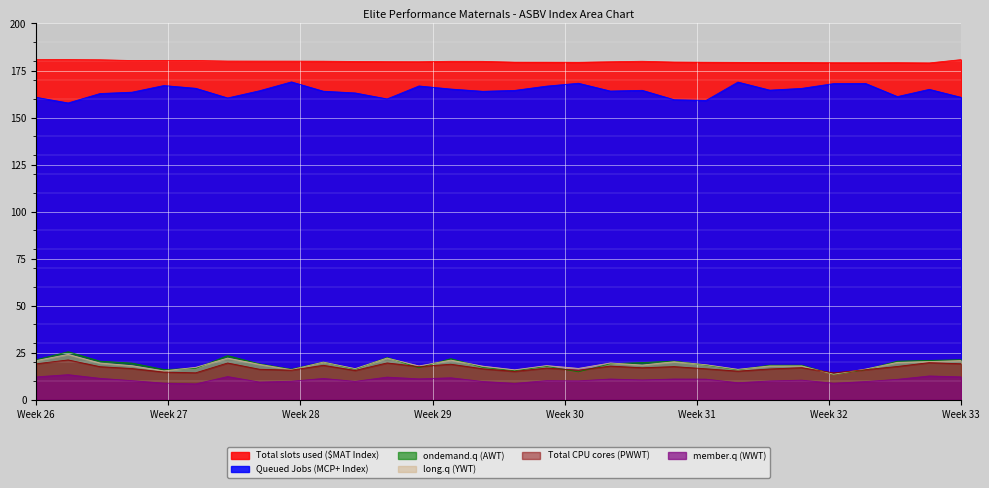

How many lines are shown in the chart?

6